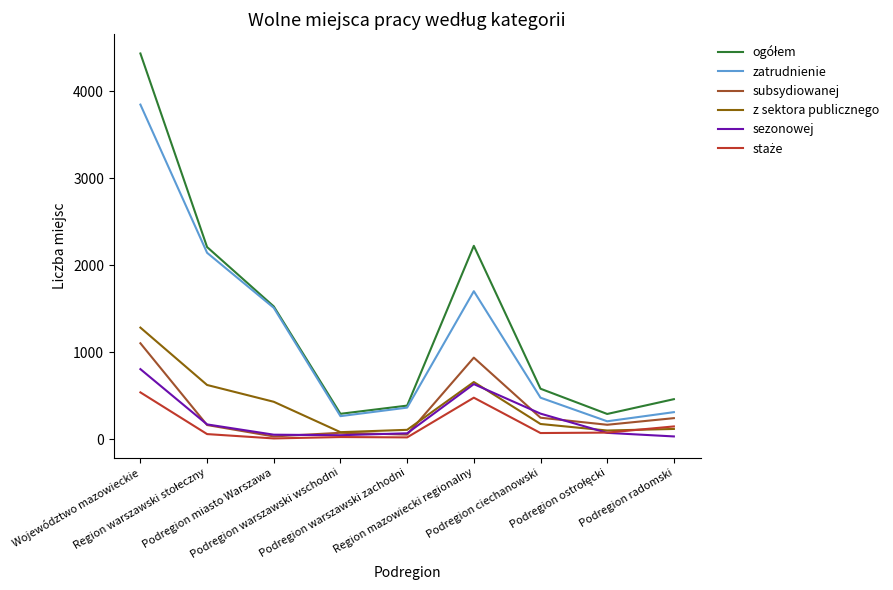

True or false: zatrudnienie and z sektora publicznego cross at least once.

False